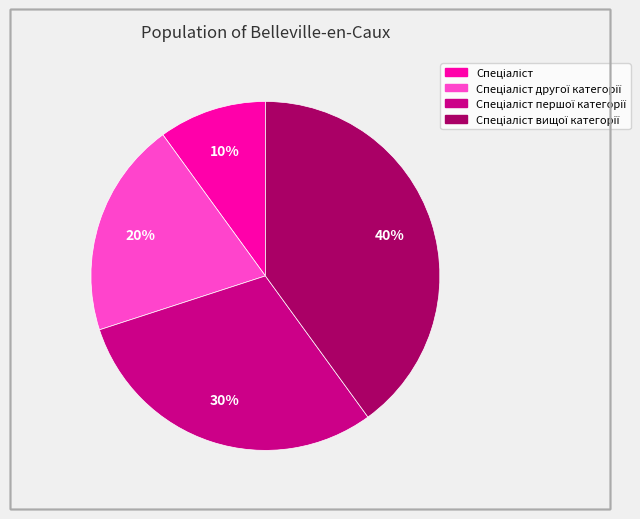

To the nearest percent, what is the average slice percentage?

25%